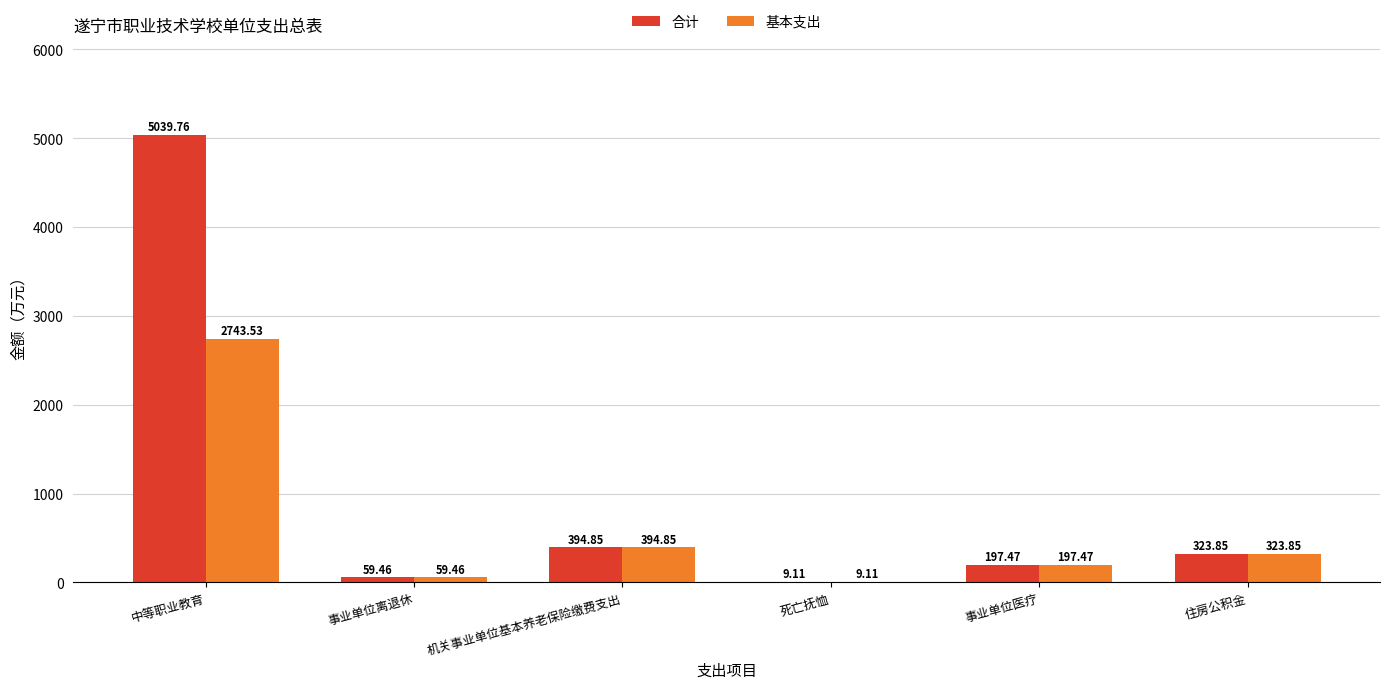

How many distinct data groups are displayed?

2